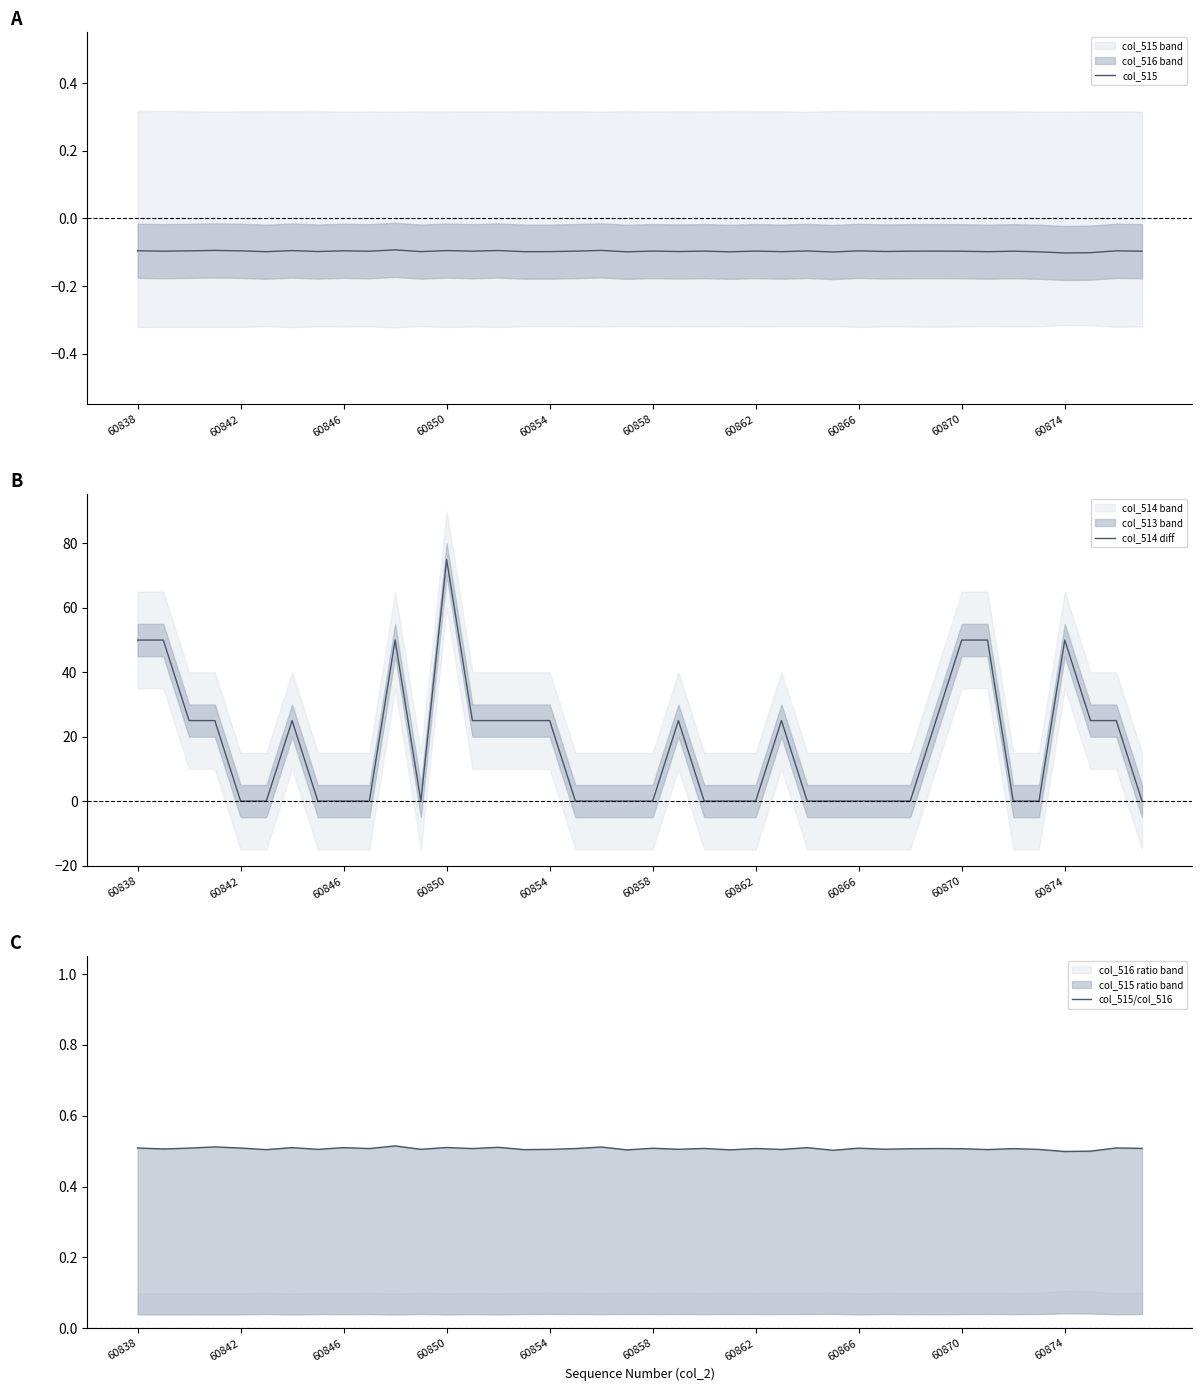

Which category has the highest value in the col_514 diff series?

60850